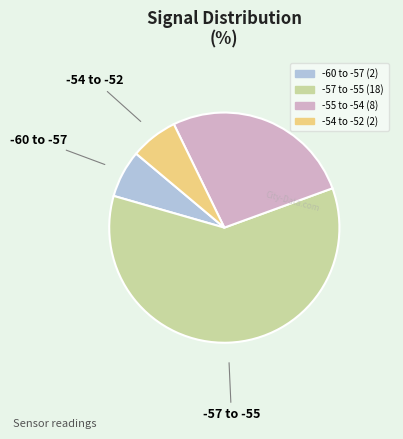

Is there any slice that represents more than half of the pie?

Yes